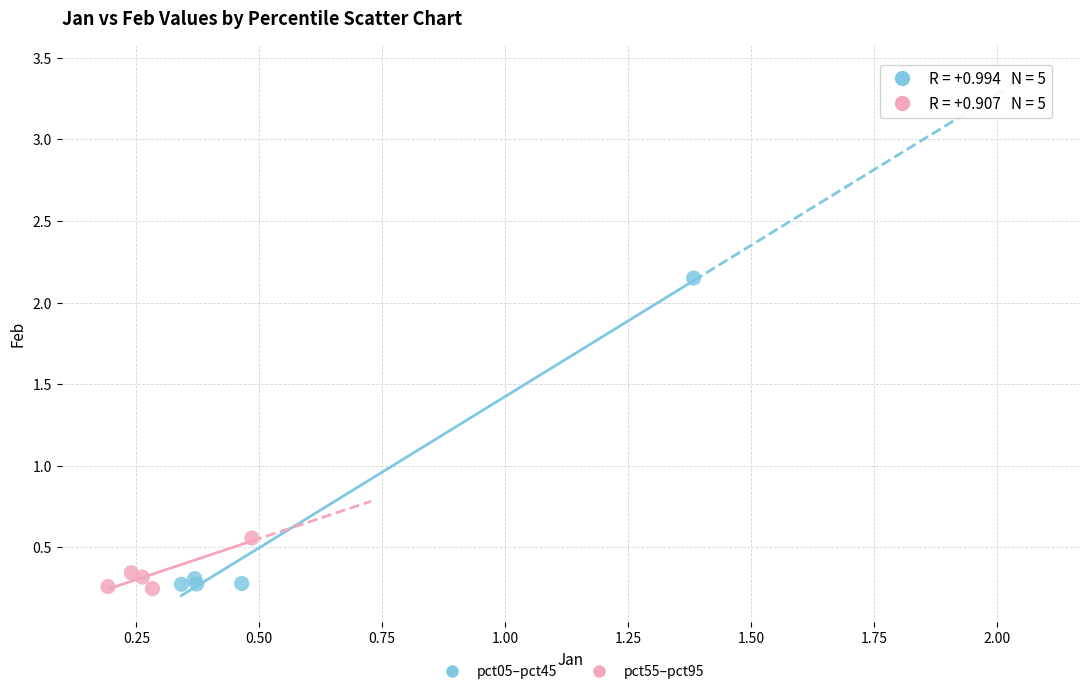

Which series has the largest Y range (max minus min)?

pct05–pct45